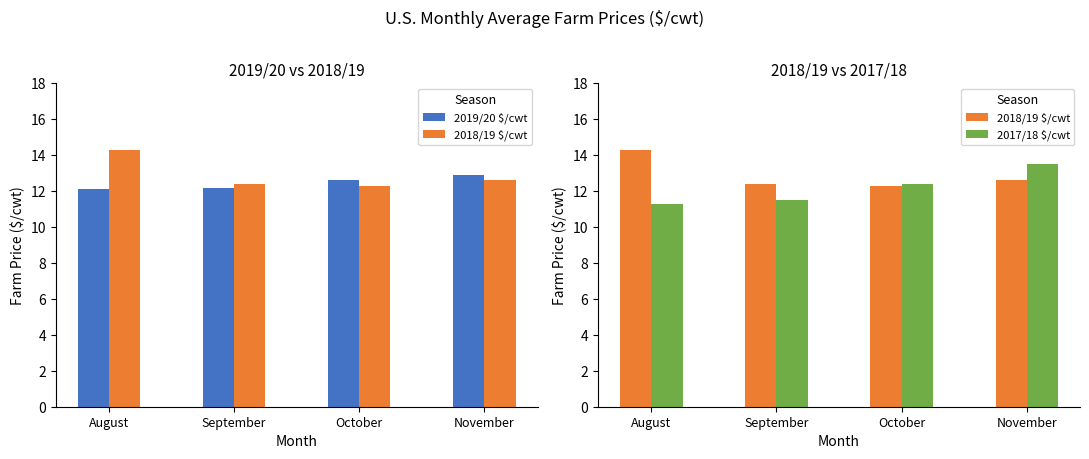

What is the value of the 2017/18 $/cwt bar at the 1st from the left?

11.3